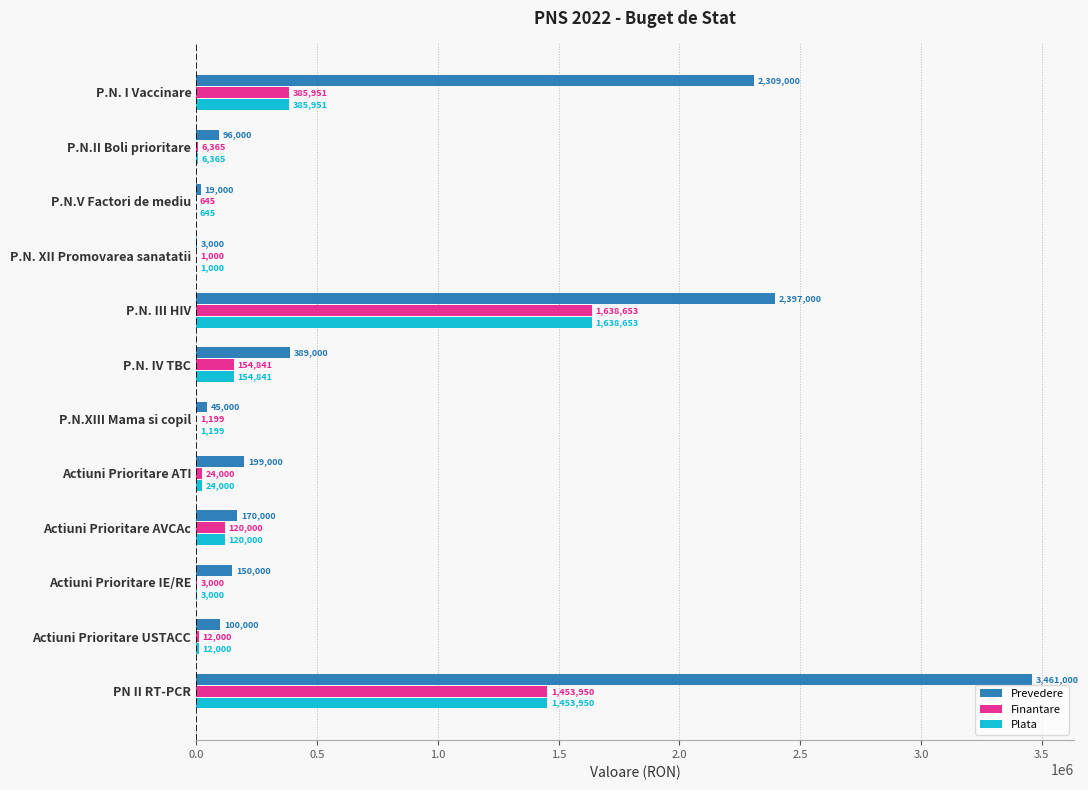

Read the Finantare value at Actiuni Prioritare USTACC.

12000